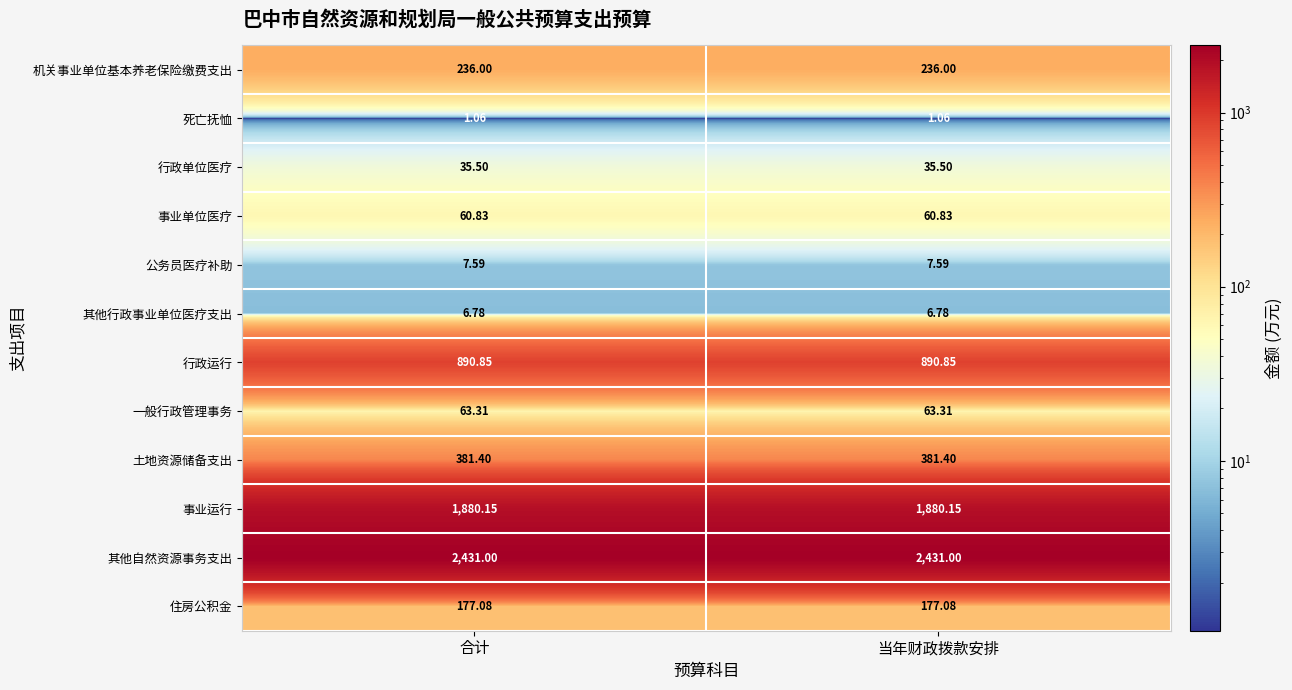

Rank the series by their maximum value, from highest to lowest.

其他自然资源事务支出, 事业运行, 行政运行, 土地资源储备支出, 机关事业单位基本养老保险缴费支出, 住房公积金, 一般行政管理事务, 事业单位医疗, 行政单位医疗, 公务员医疗补助, 其他行政事业单位医疗支出, 死亡抚恤